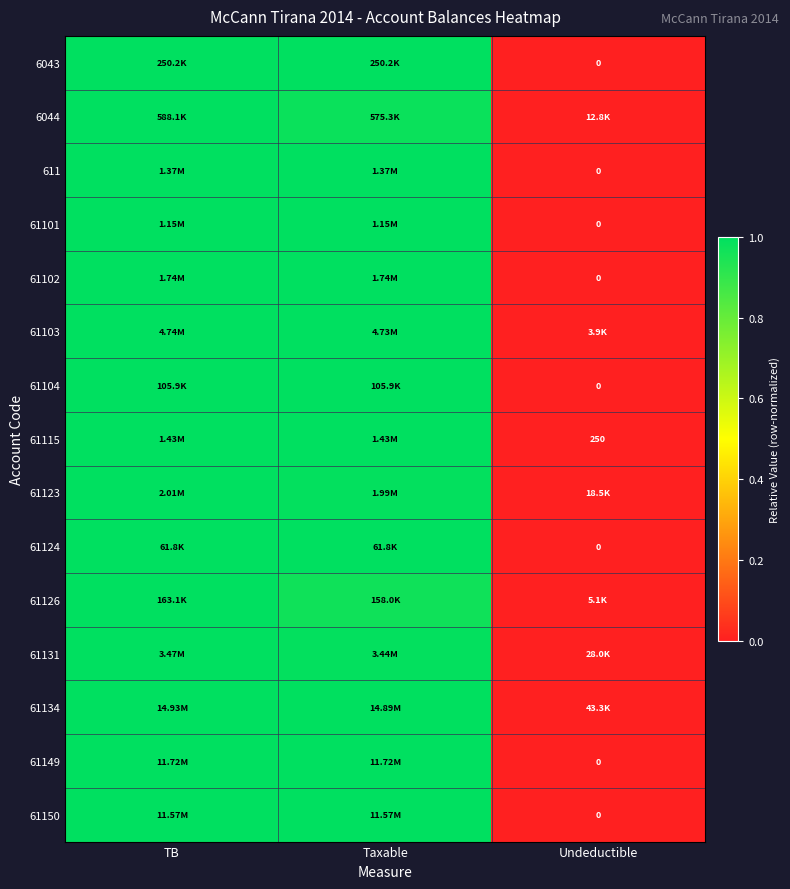

Count the number of categories in the chart.

3